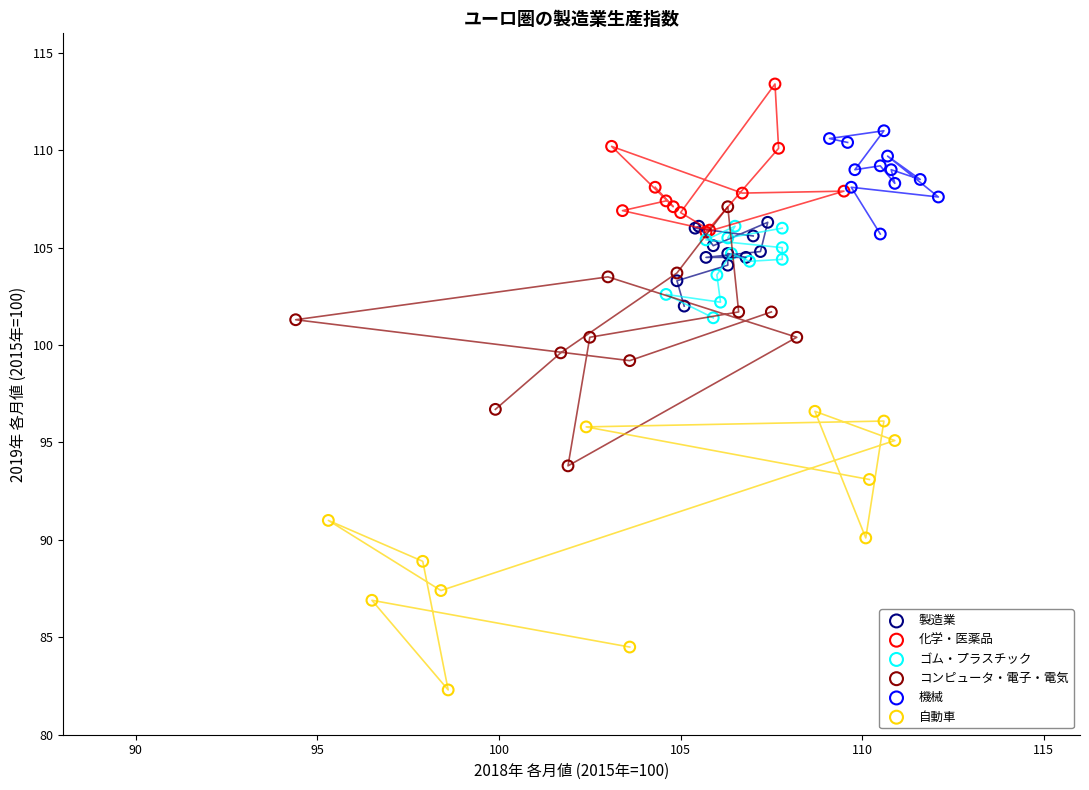

Which series reaches the minimum Y coordinate?

自動車